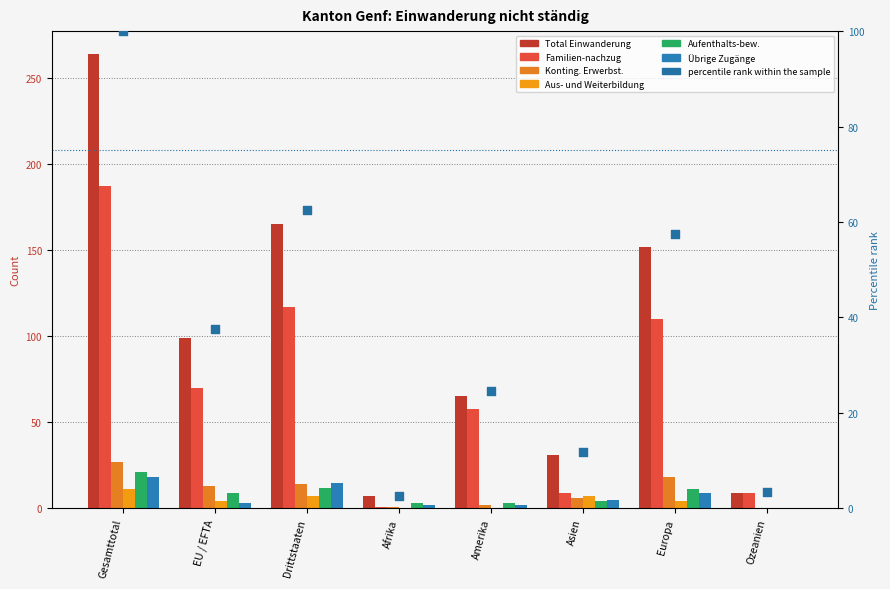

Is the value of Aufenthalts-bew. at Gesamttotal greater than the value of Familien-nachzug at Ozeanien?

Yes